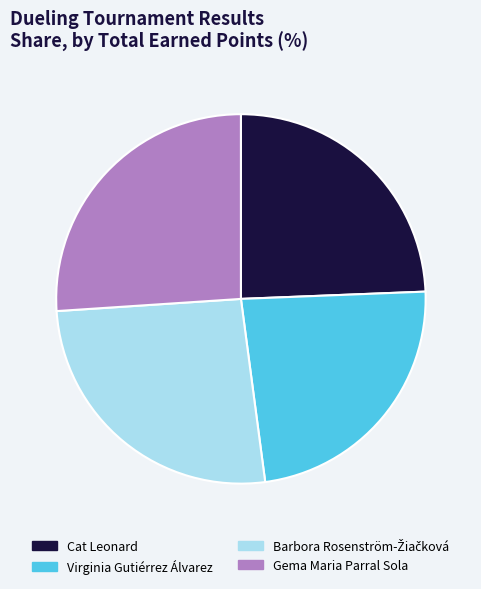

True or false: Virginia Gutiérrez Álvarez accounts for 10% of the total.

False